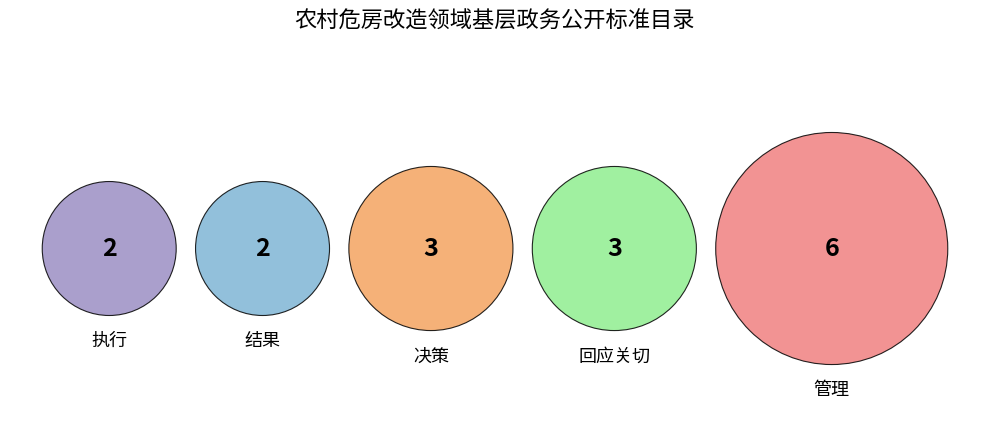

Is 回应关切 the majority of the pie?

No